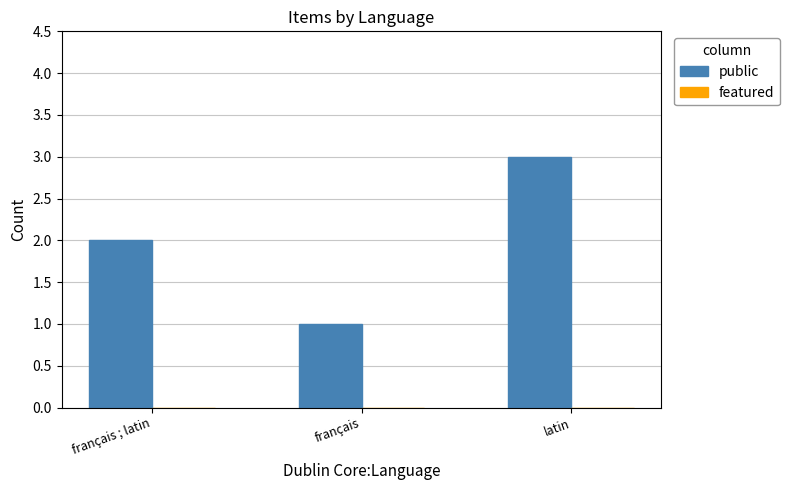

What is the ratio of the value at français ; latin to the value at français?

2.0